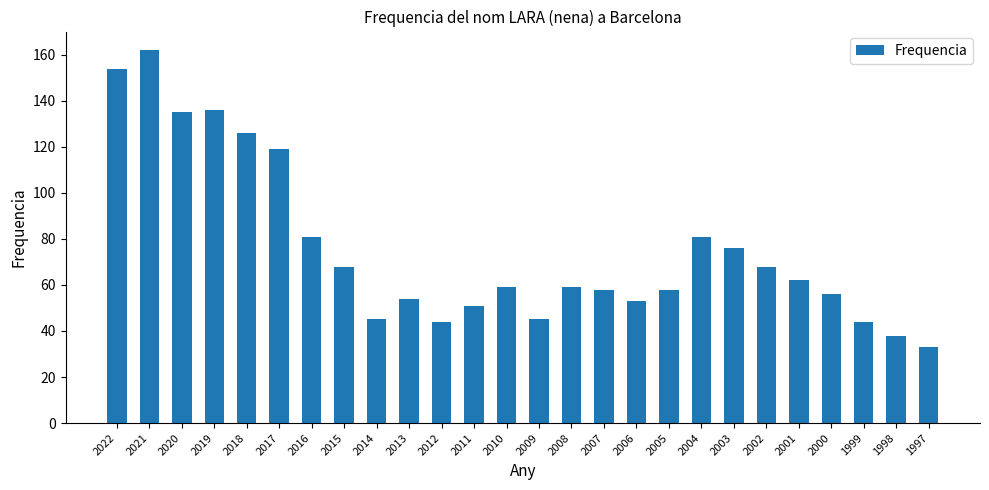

The chart shows a value of 65 at 1998. True or false?

False